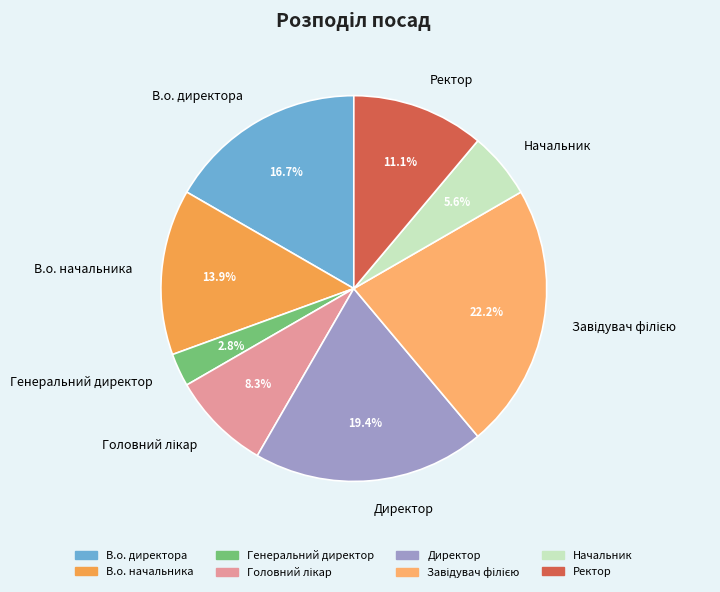

What percentage do Директор and Начальник together represent?

25.0%